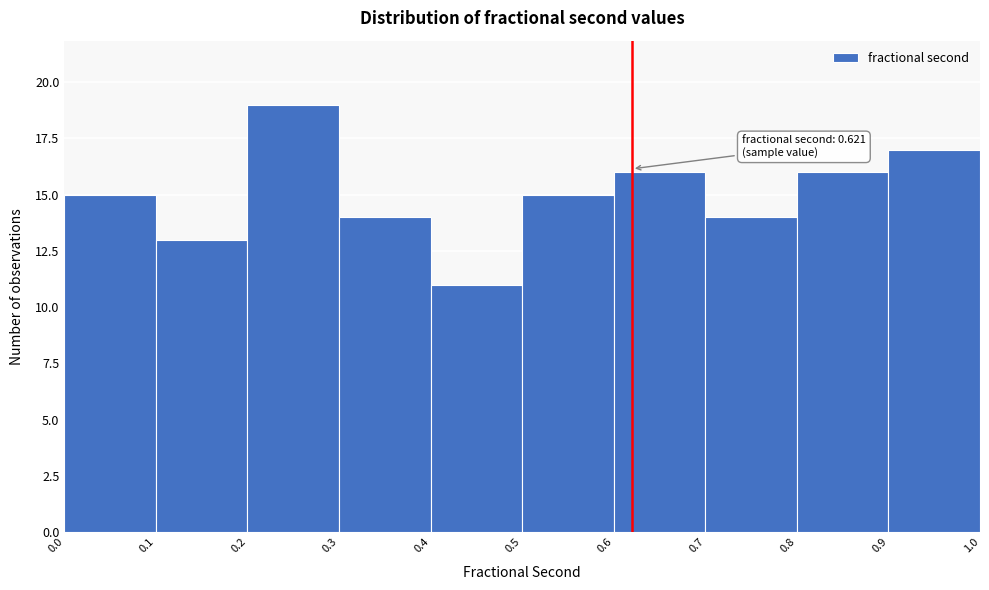

Which range on the x-axis has the tallest bar?

0.2 to 0.3